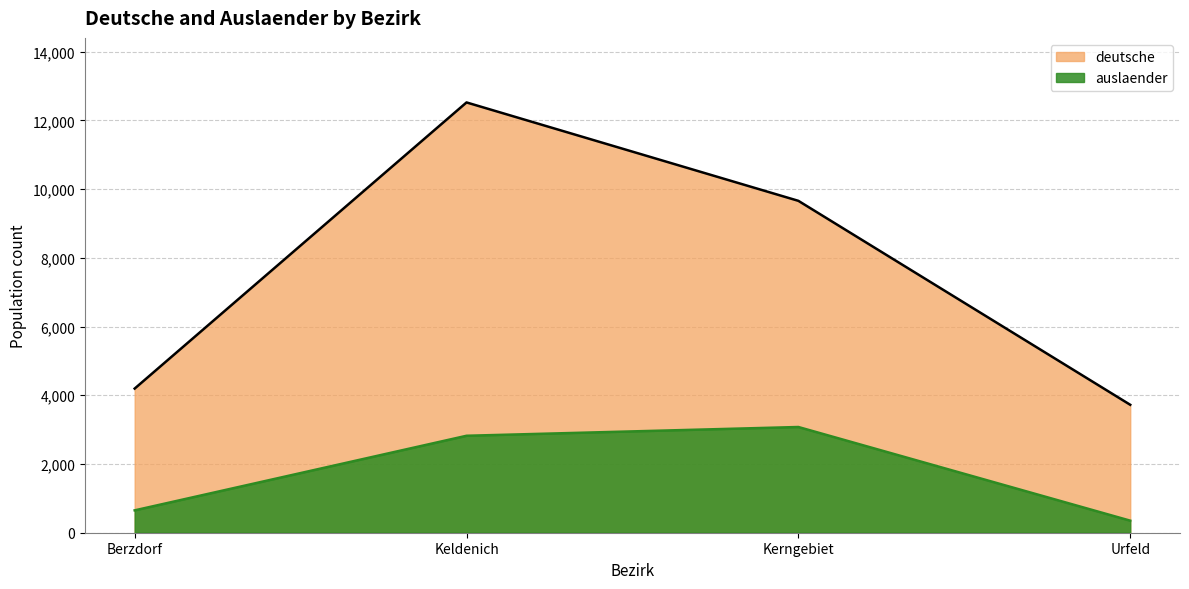

Does the chart have visible grid lines?

Yes